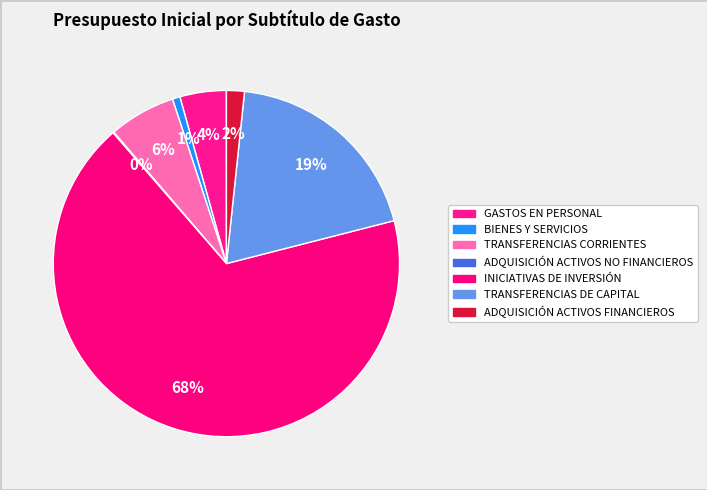

True or false: TRANSFERENCIAS CORRIENTES accounts for 13% of the total.

False